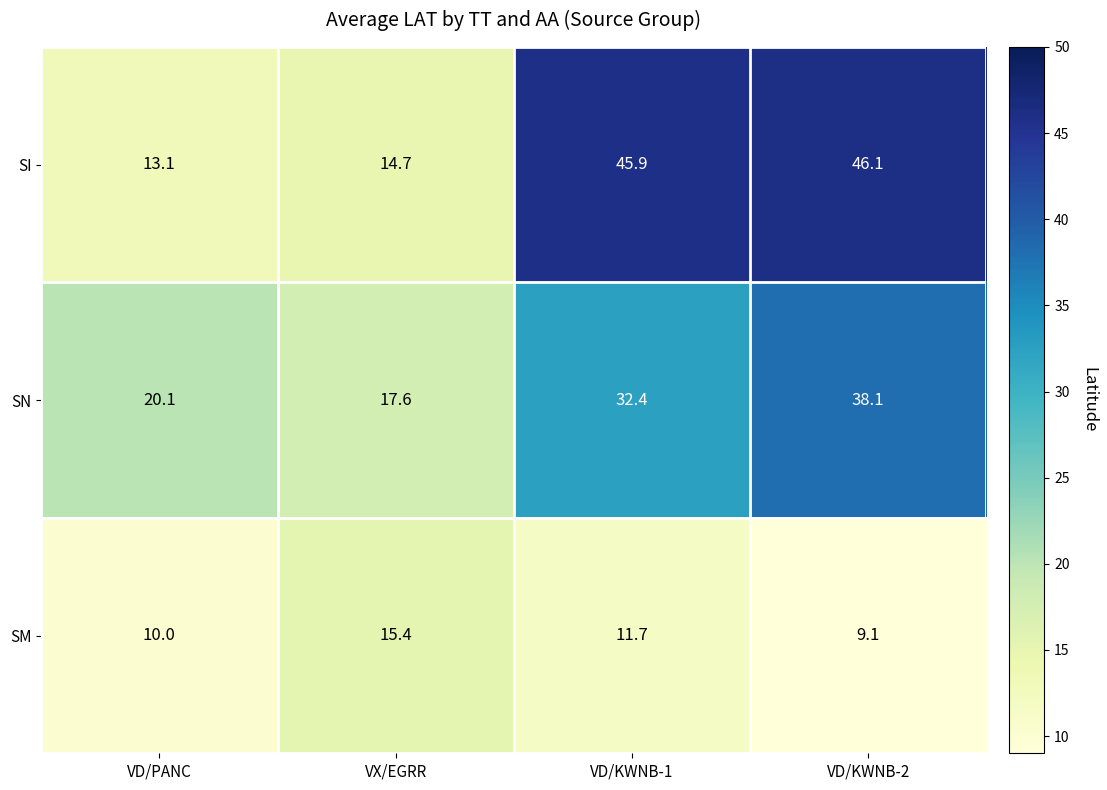

What value does the SN series have at VD/KWNB-2?

38.1